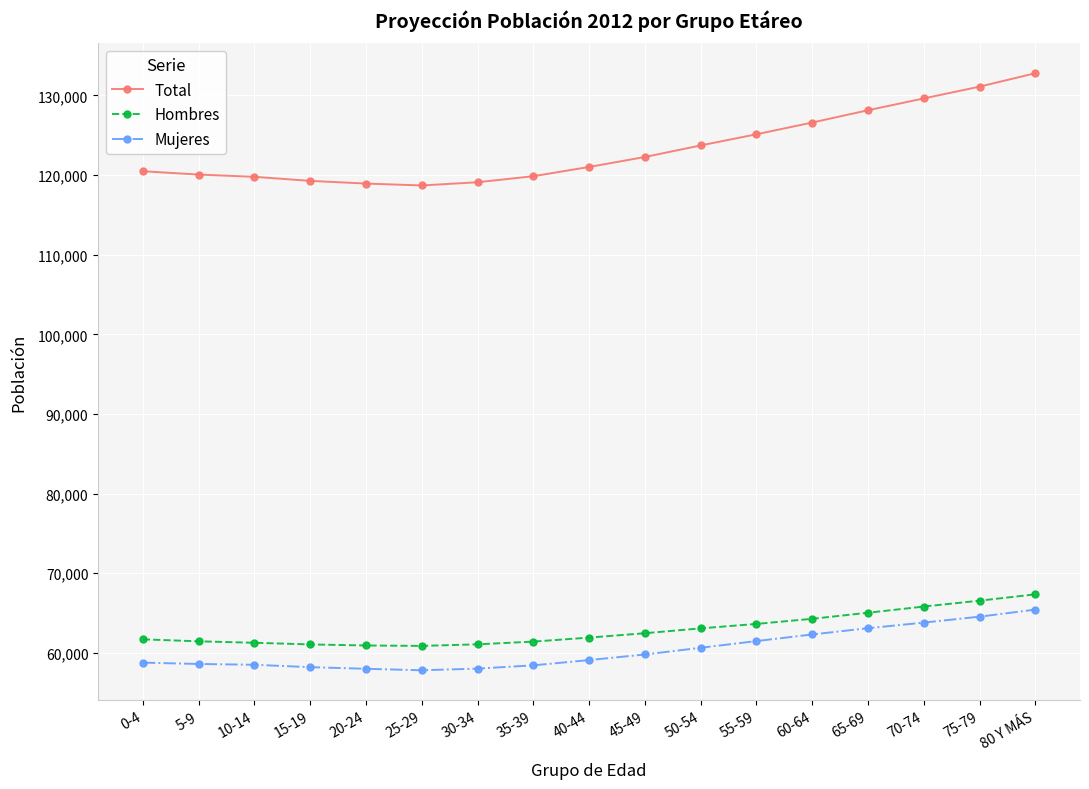

Is the value of Hombres at 45-49 greater than the value of Total at 0-4?

No